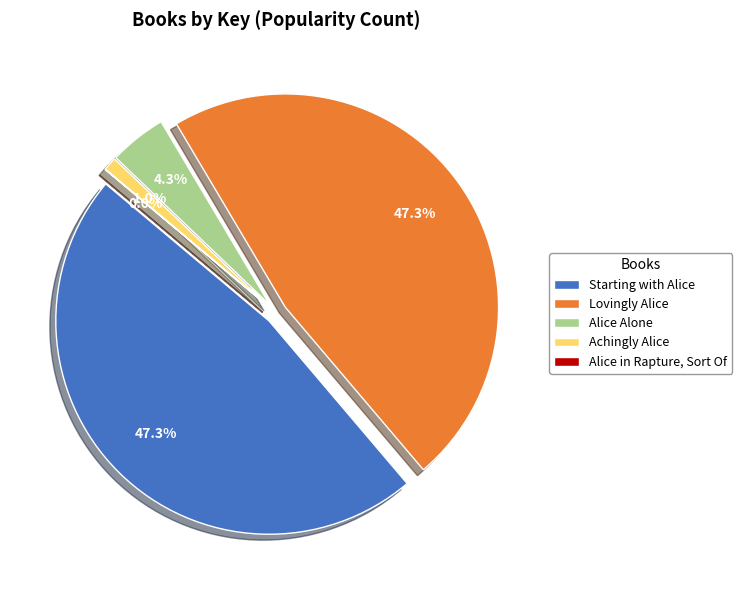

Approximately how many times larger is the value at Alice Alone compared to Lovingly Alice?

0.1